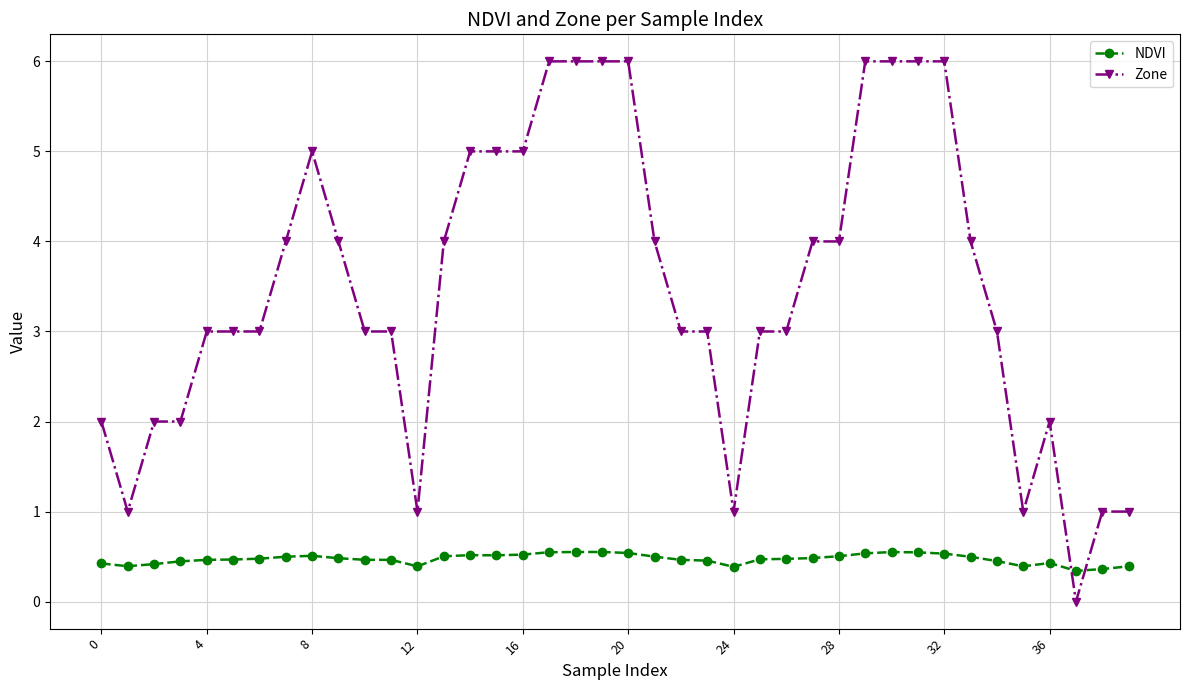

True or false: NDVI has more than 1 points higher than both neighbors.

True